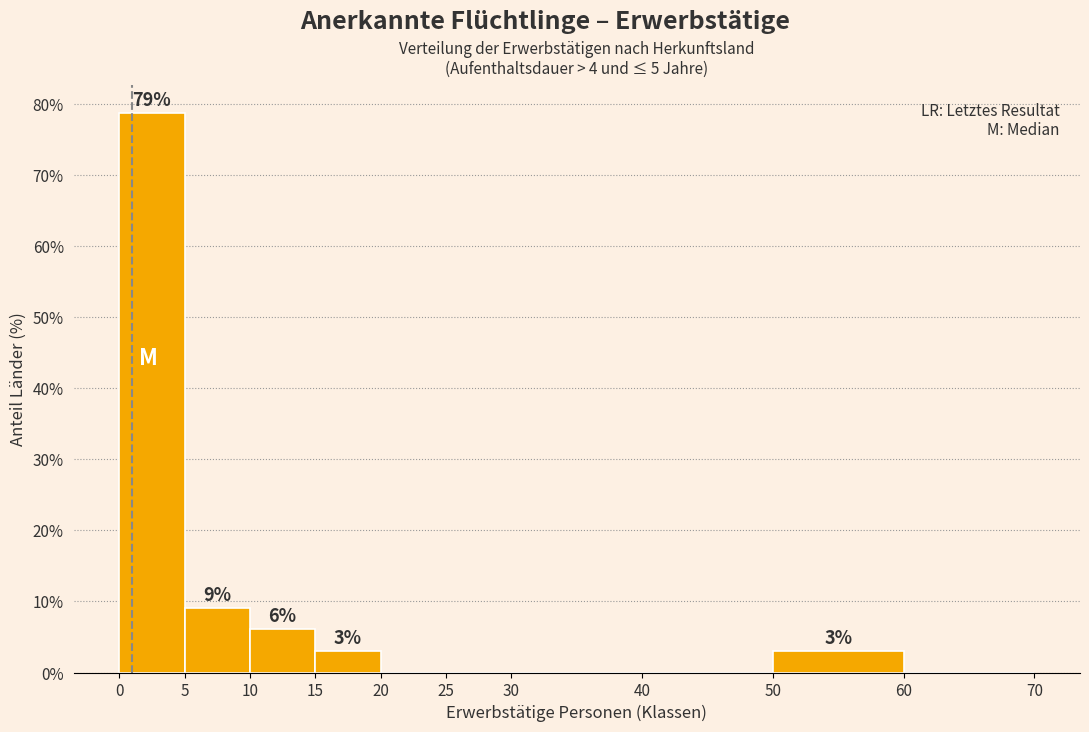

Over which range of the x-axis is the bar tallest?

0 to 5